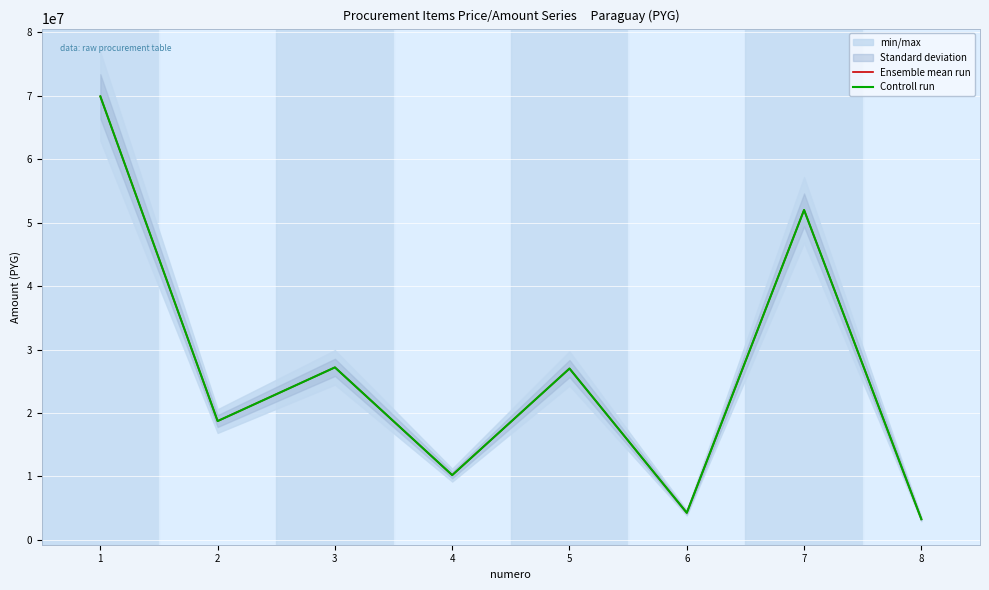

True or false: Controll run and Ensemble mean run intersect in this chart.

False